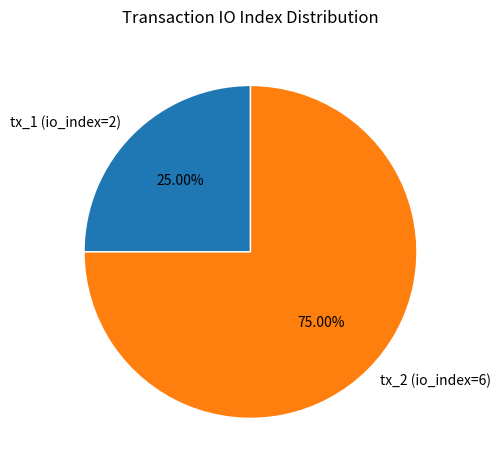

How much of the chart is everything except tx_2 (io_index=6)?

25.0%